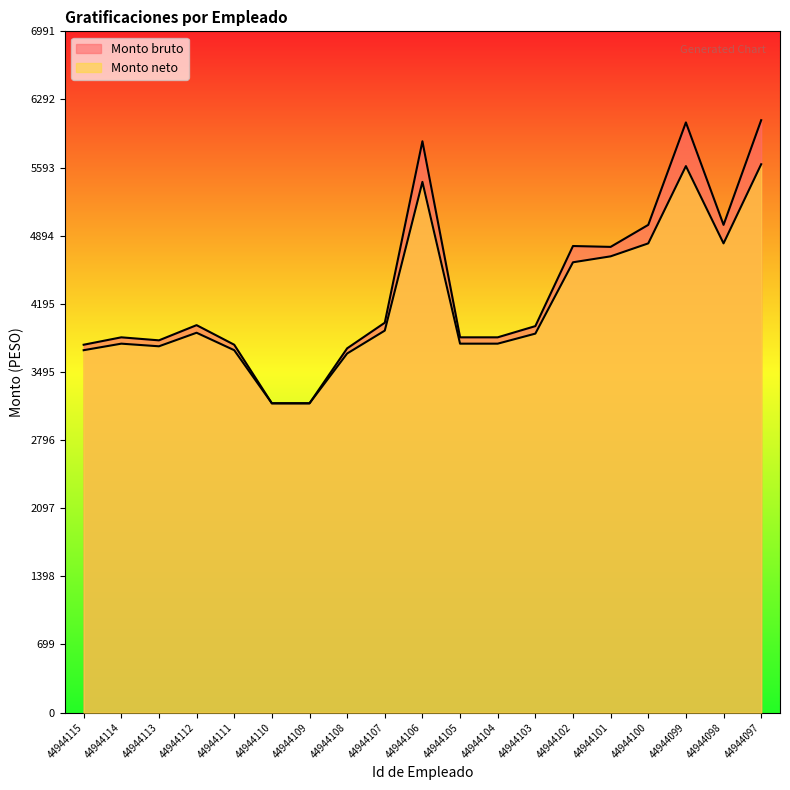

What is the value of the Monto neto point at the 12th from the left?

3786